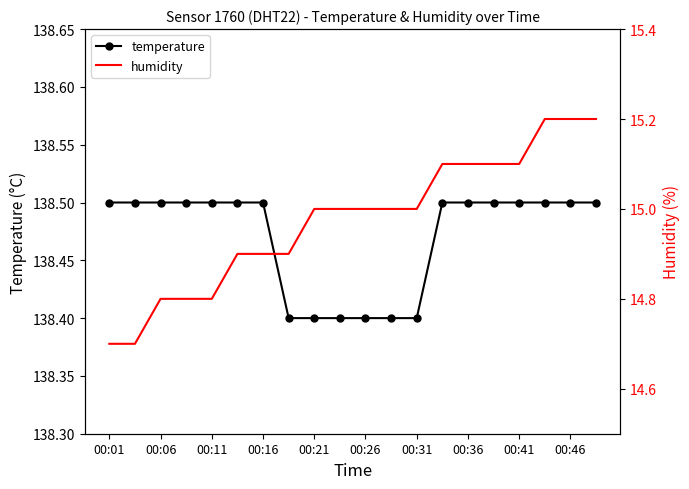

What is the label of the 9th point from the right?

11